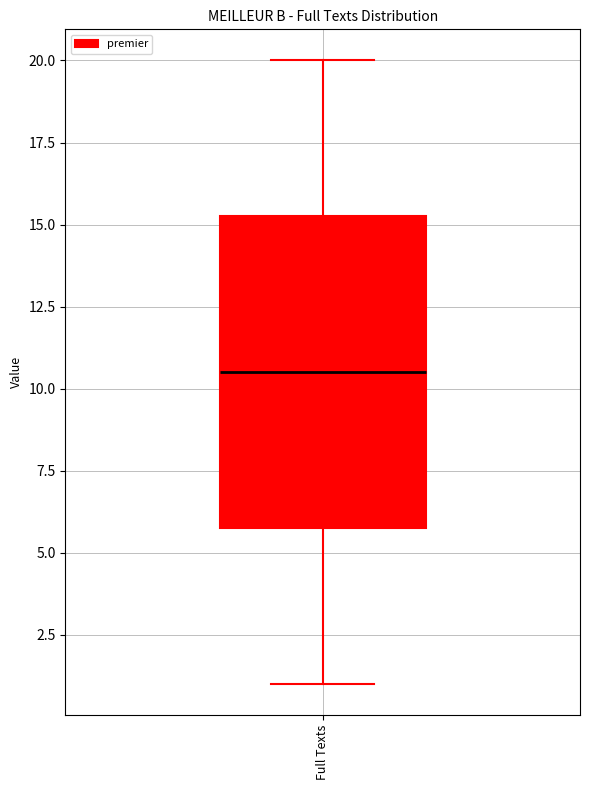

Transcribe this box plot: give where the median line is, the range the box spans, and where the two whiskers end, as read against the y-axis. The values are not printed on the chart, so give them approximately, as read against the axis.

median 10.5, box 6.0 to 15.5, whiskers 1.0 to 20.0